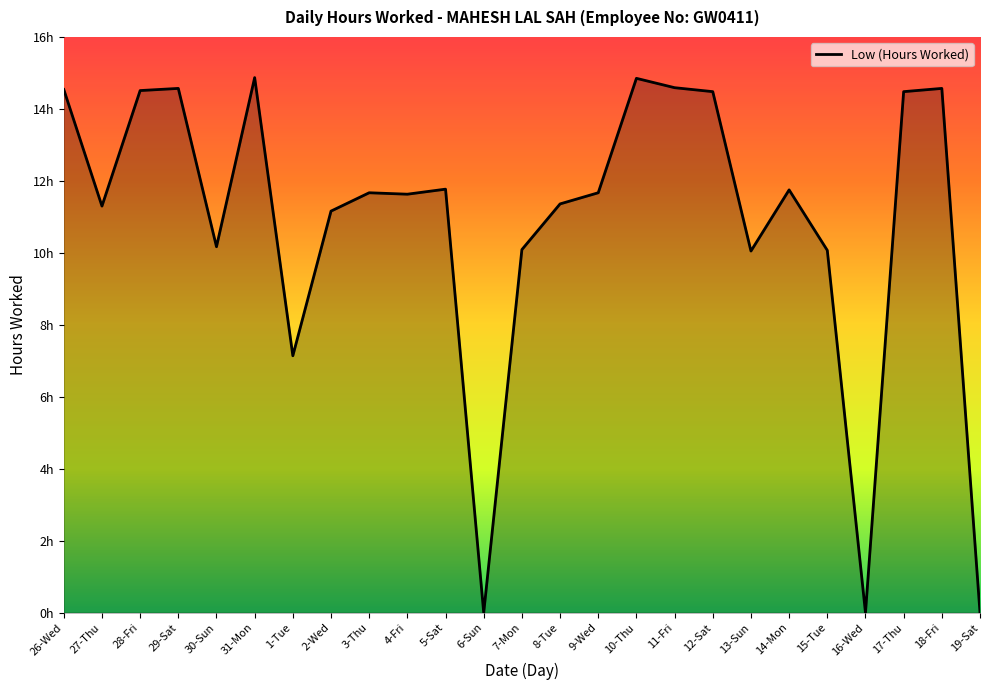

Does the chart display data point markers on the line(s)?

No